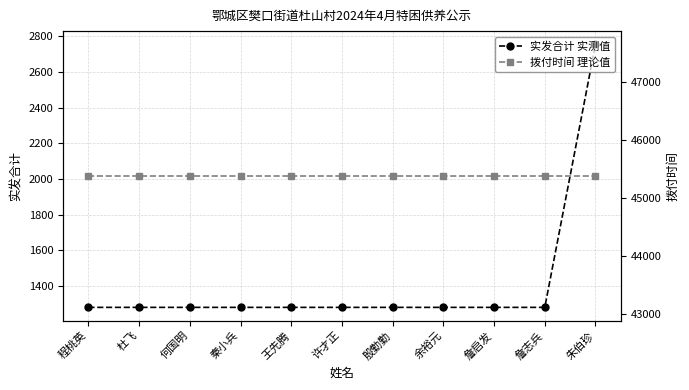

Reading left to right, transcribe all the data shown in this chart.

实发合计 实测值: 程桃英=1280	杜飞=1280	何国明=1280	秦小兵=1280	王先腾=1280	许才正=1280	殷勤勤=1280	余裕元=1280	詹启发=1280	詹志兵=1280	朱伯珍=2756
拨付时间 理论值: 程桃英=45383	杜飞=45383	何国明=45383	秦小兵=45383	王先腾=45383	许才正=45383	殷勤勤=45383	余裕元=45383	詹启发=45383	詹志兵=45383	朱伯珍=45383